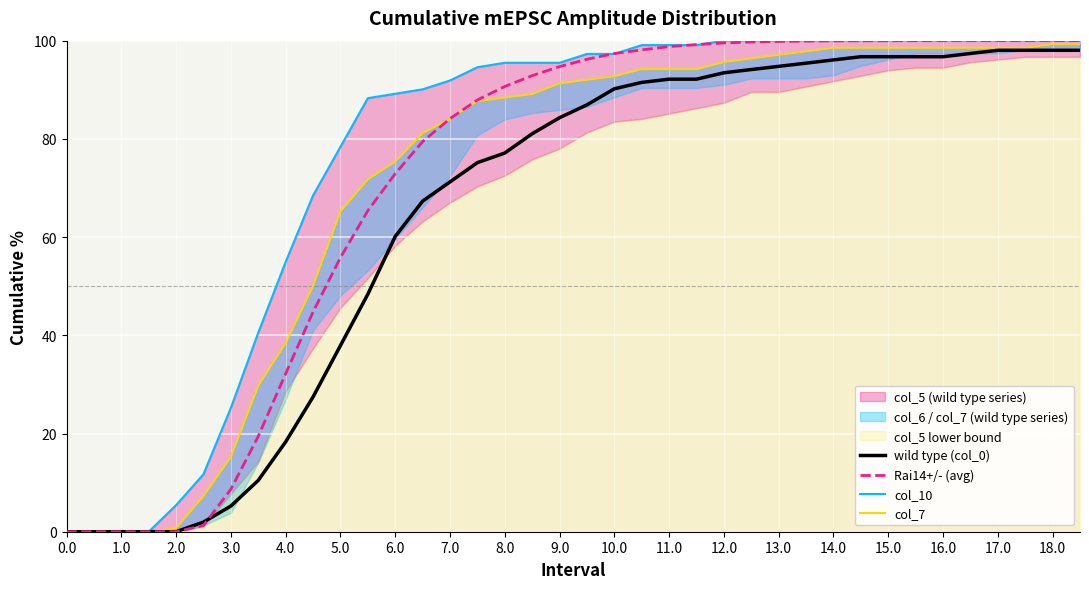

What is the difference between the maximum and minimum values in the wild type (col_0) series?

98.0